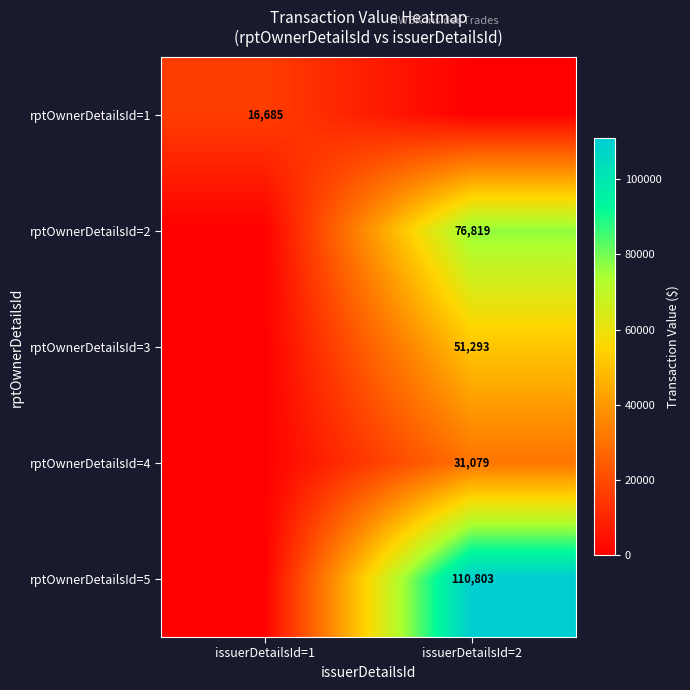

Is it true that rptOwnerDetailsId=4 equals 31079 at issuerDetailsId=2?

True